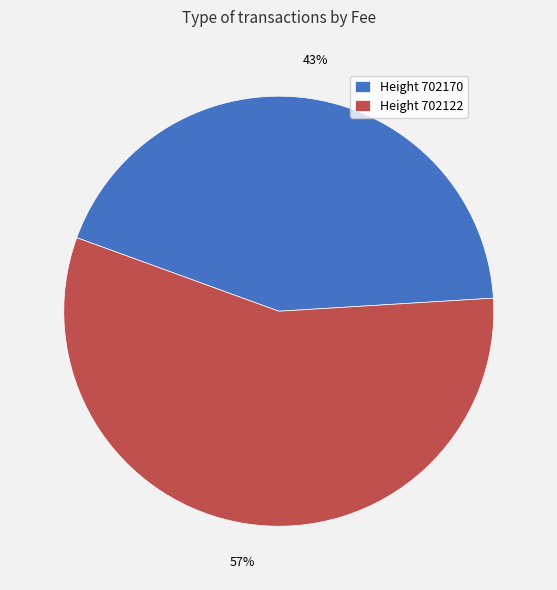

Do Height 702122 and Height 702170 together represent more than half of the pie?

Yes